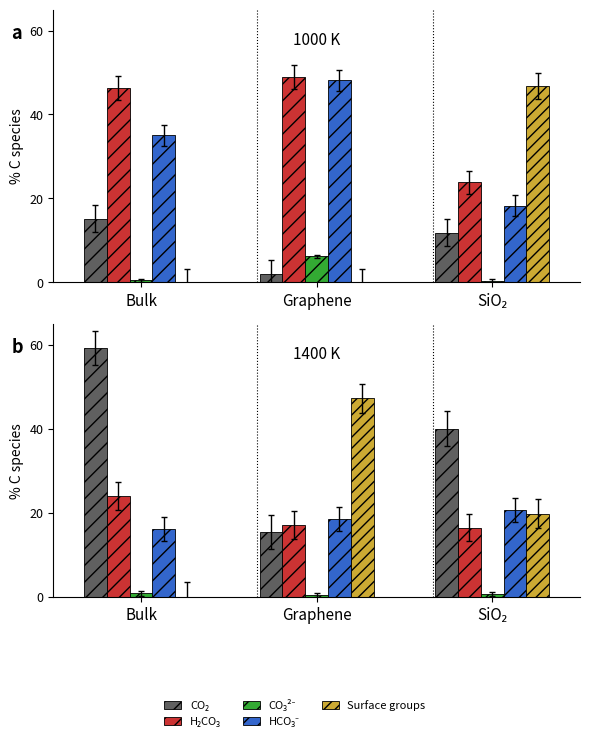

How many groups of bars are there?

3